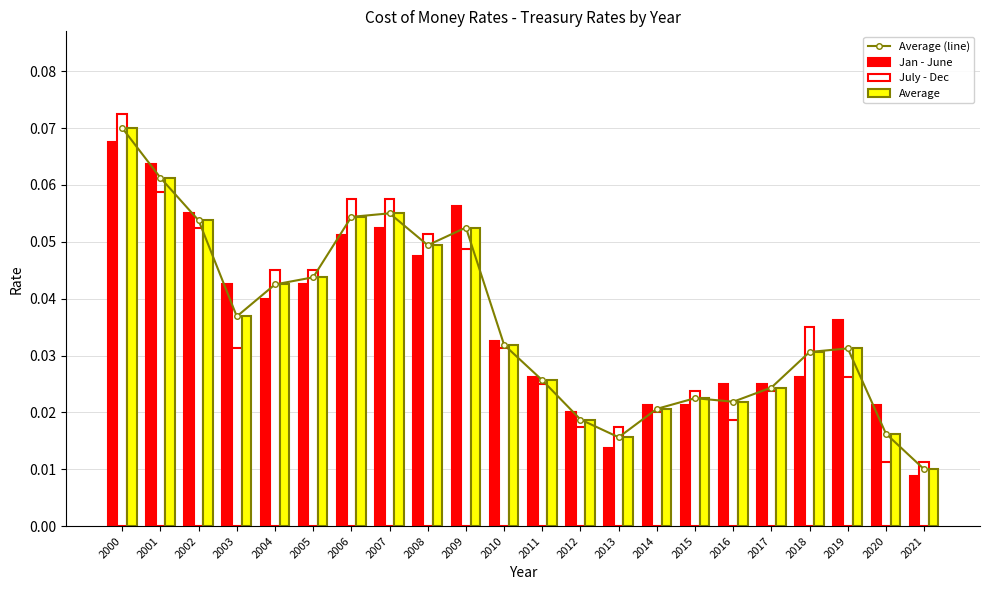

How many data points does each series have?

22